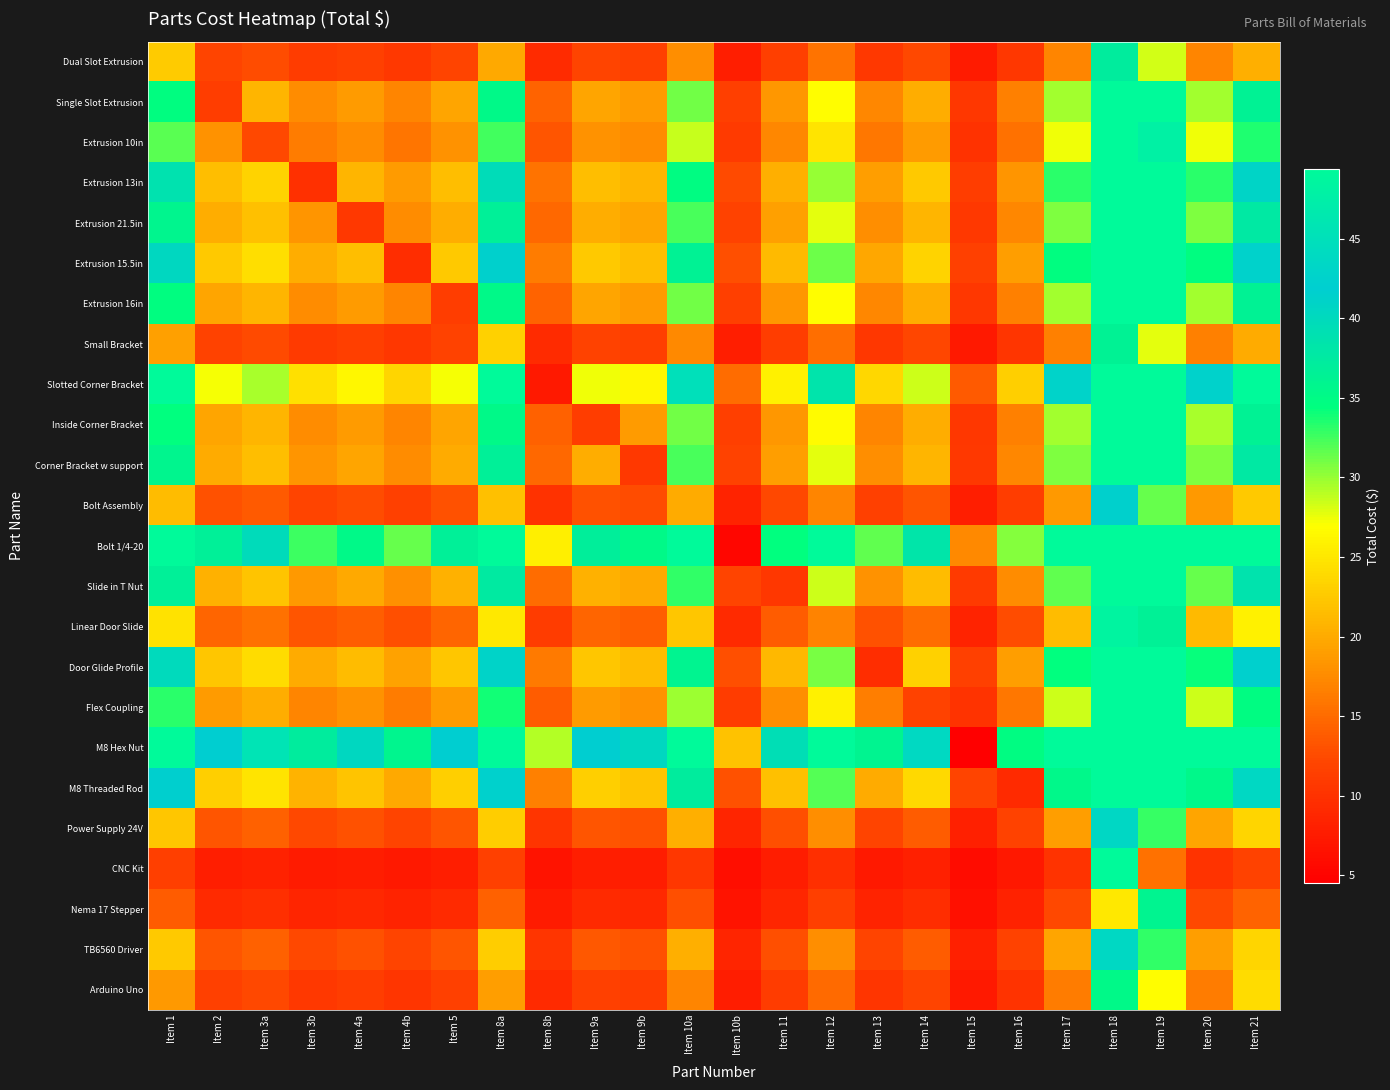

Rank the series at Item 13 from lowest to highest value.

CNC Kit, Nema 17 Stepper, Door Glide Profile, Arduino Uno, Small Bracket, Dual Slot Extrusion, Bolt Assembly, Power Supply 24V, TB6560 Driver, Linear Door Slide, Extrusion 10in, Flex Coupling, Inside Corner Bracket, Single Slot Extrusion, Extrusion 16in, Corner Bracket w support, Extrusion 21.5in, Slide in T Nut, Extrusion 13in, Extrusion 15.5in, M8 Threaded Rod, Slotted Corner Bracket, Bolt 1/4-20, M8 Hex Nut